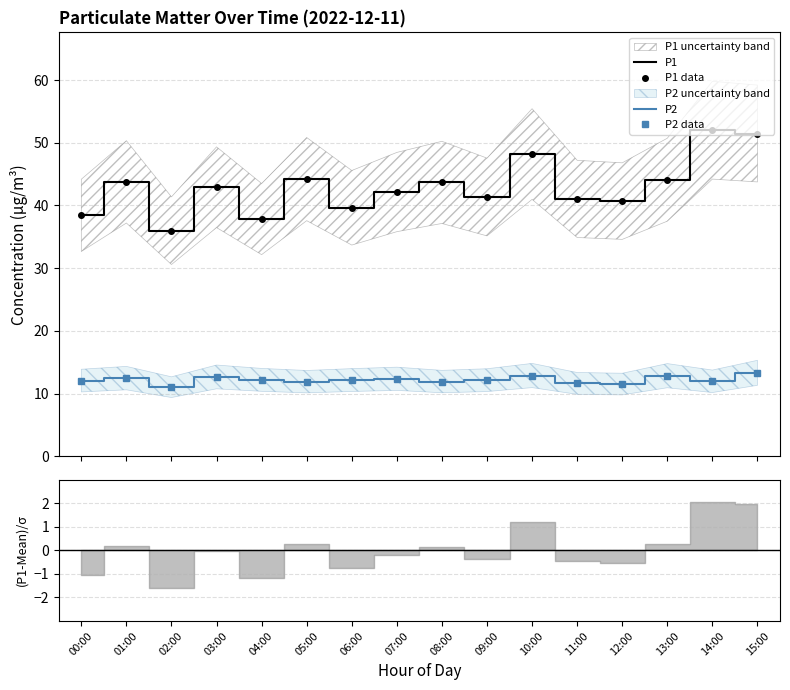

In P1 data, how many points are lower than both neighbors (excluding endpoints)?

5